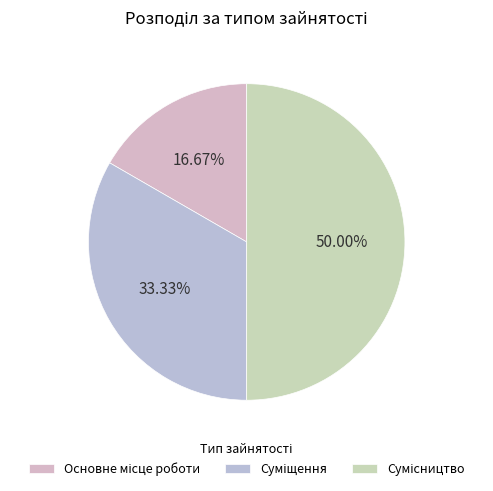

Is there a majority slice in this chart?

No